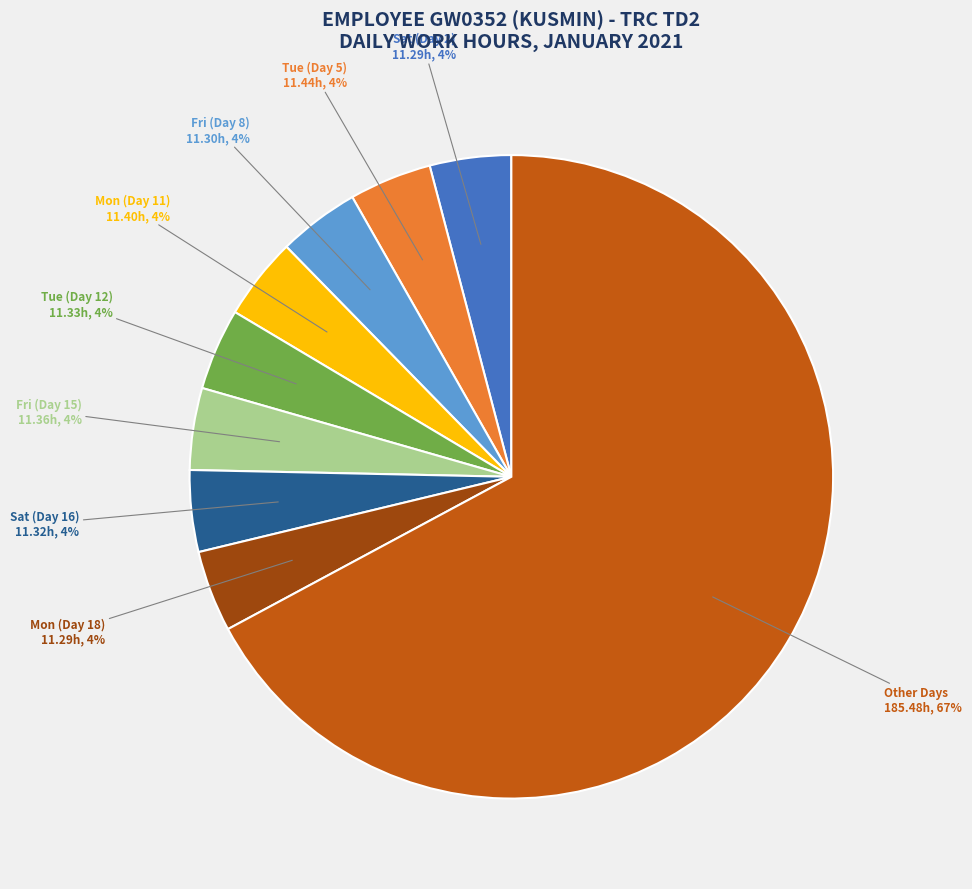

To the nearest percent, what is the combined percentage of Tue (Day 12) and Sat (Day 2)?

8%